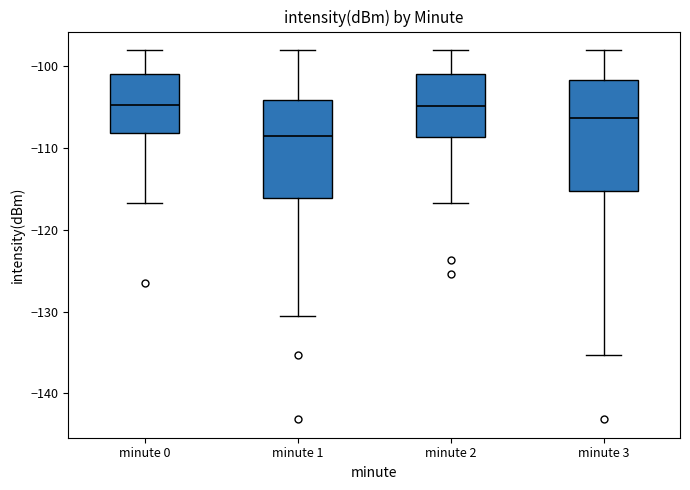

Where does the upper whisker of the box for minute 3 end on the y-axis? The values are not printed on the chart, so give them approximately, as read against the axis.

-98